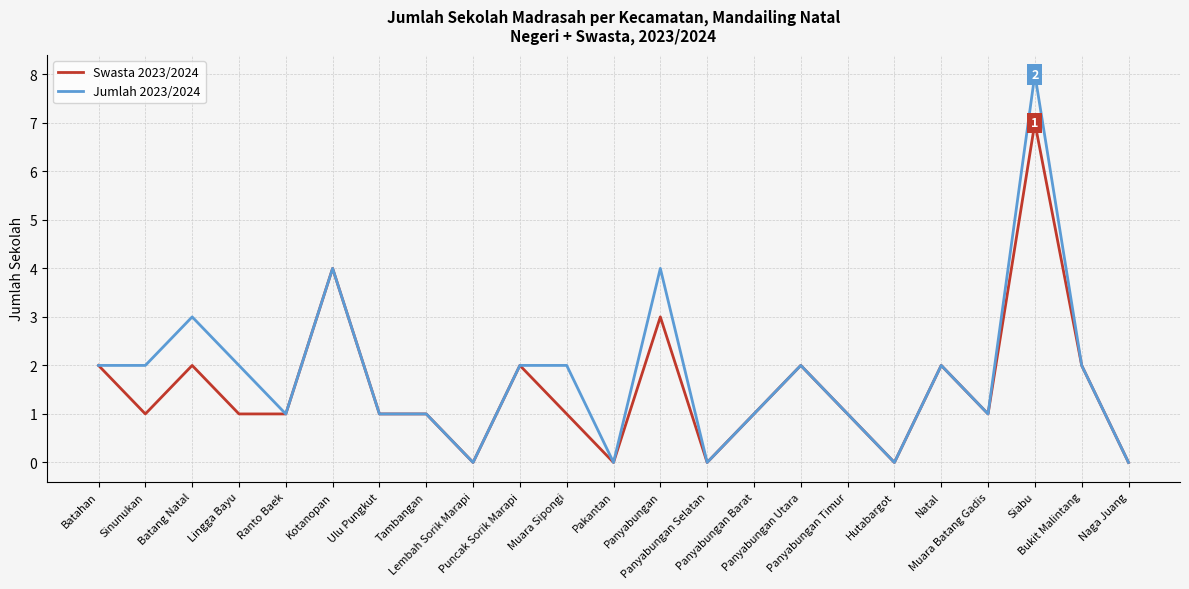

Rank the series by their maximum value, from lowest to highest.

Swasta 2023/2024, Jumlah 2023/2024